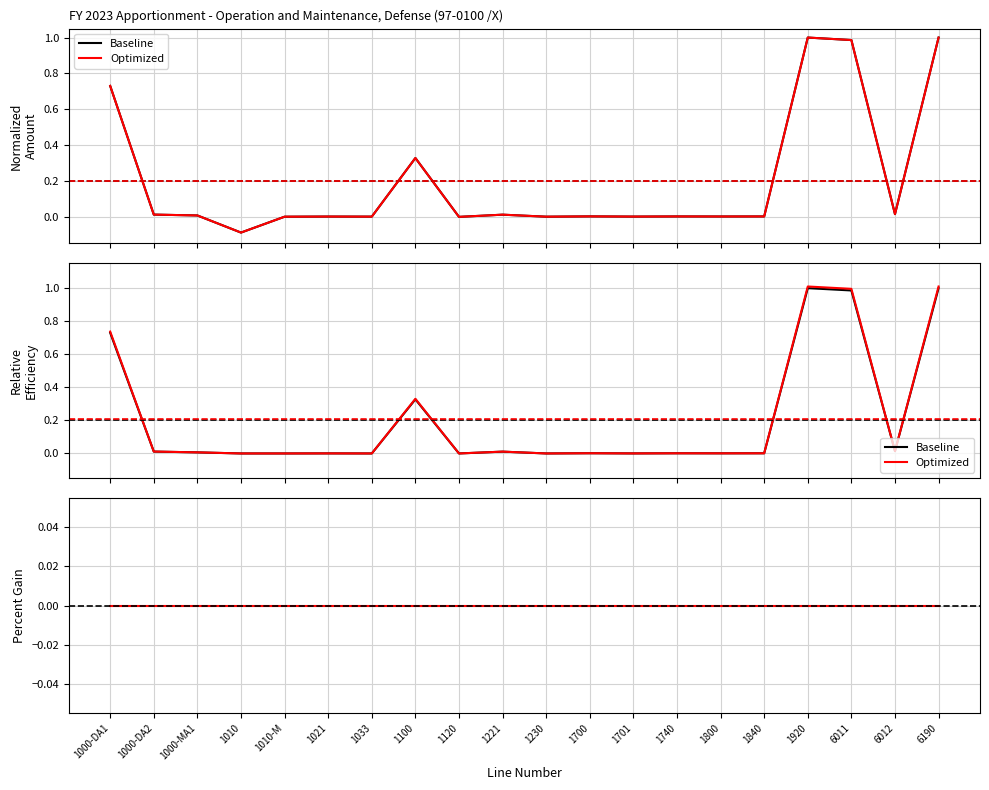

Rank the series at 1100 from highest to lowest value.

Baseline, Optimized